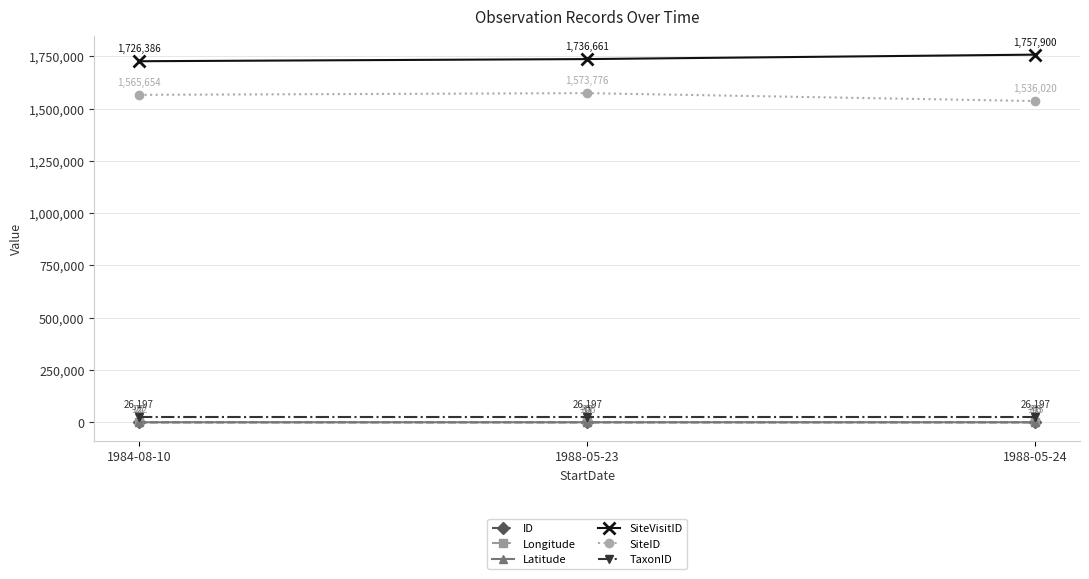

Does the chart display data point markers on the line(s)?

Yes